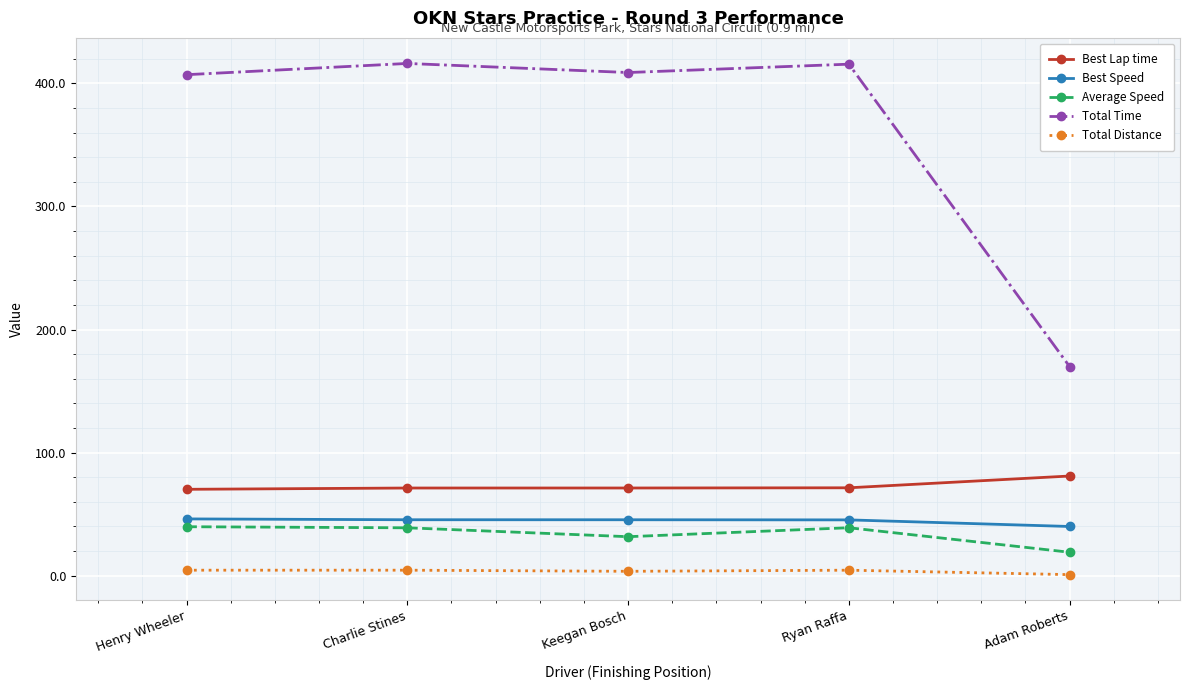

True or false: Best Speed and Total Time intersect in this chart.

False